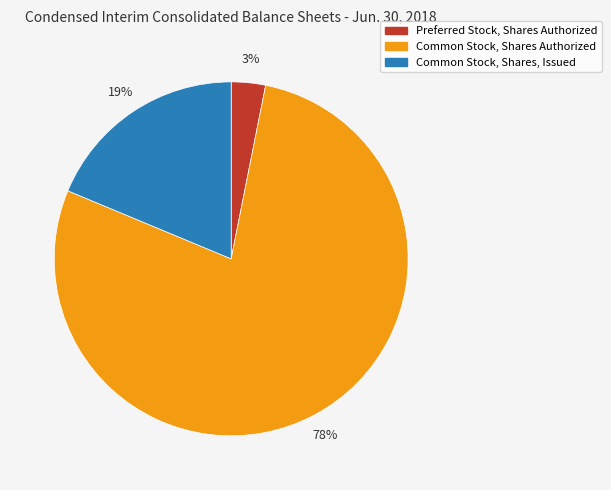

To the nearest percent, what percentage of the pie is Common Stock, Shares, Issued?

19%